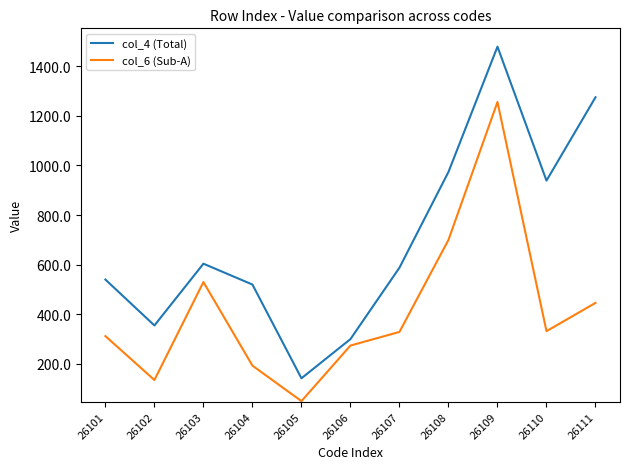

What is the difference between the highest and lowest values at 26111?

829